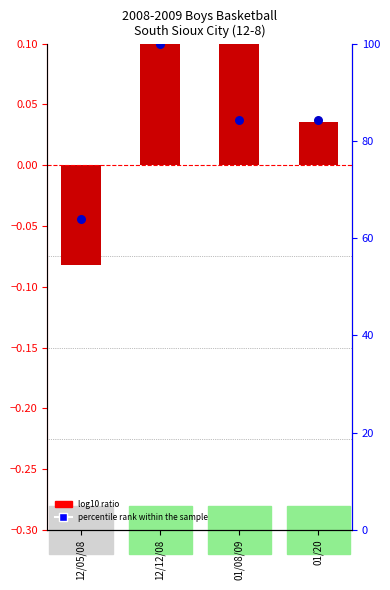

Which series reaches the minimum Y coordinate?

log10 ratio